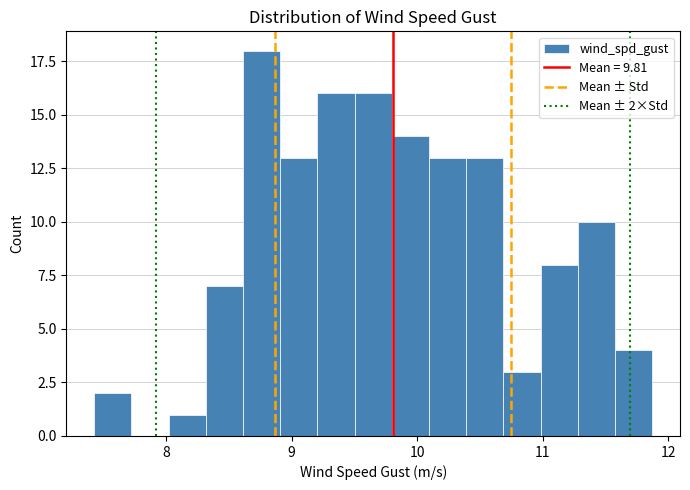

Read against the x-axis, roughly where is the centre of the tallest bar?

8.8